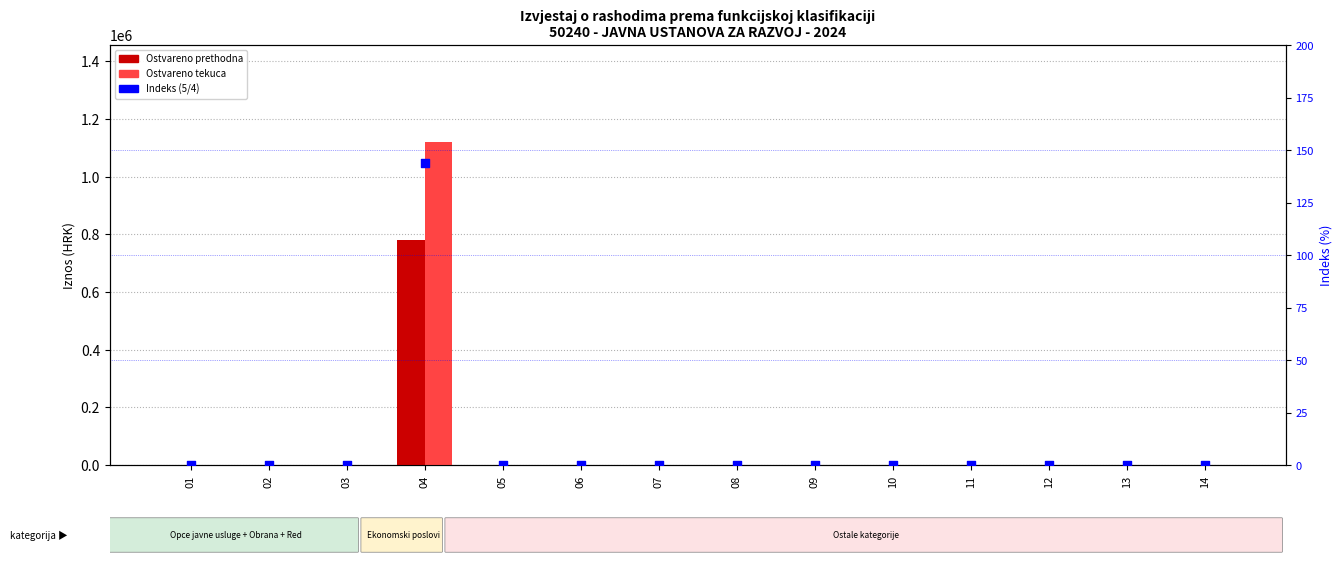

At how many categories does at least one series exceed 189199?

1